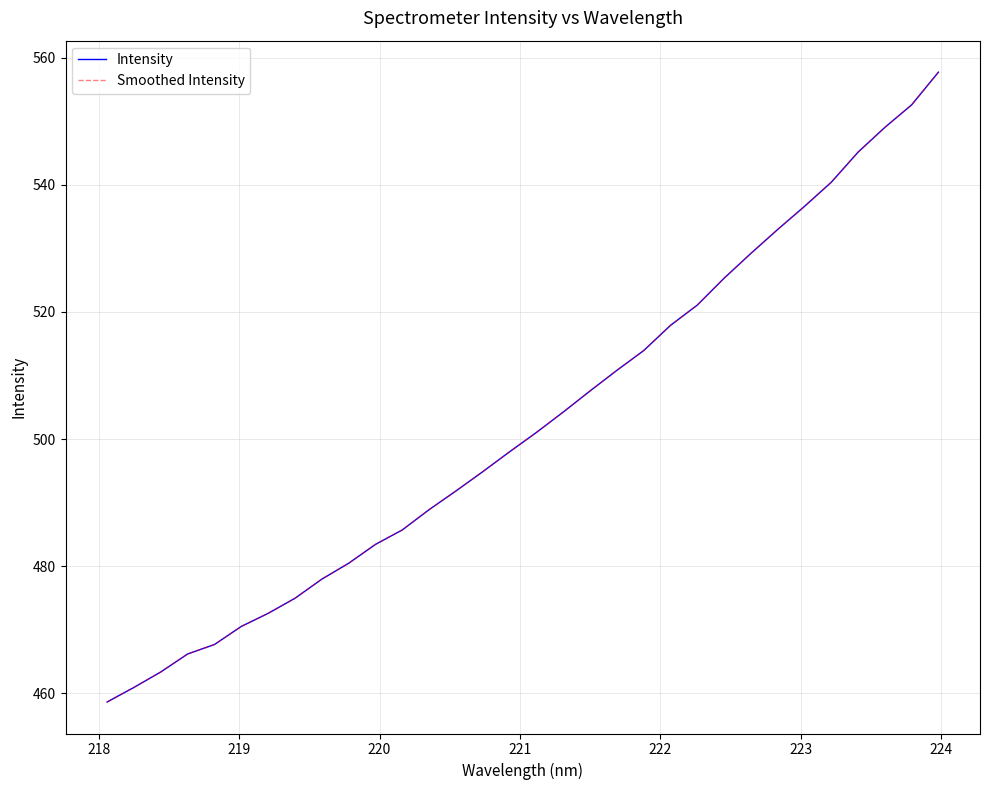

True or false: Smoothed Intensity and Intensity cross at least once.

False